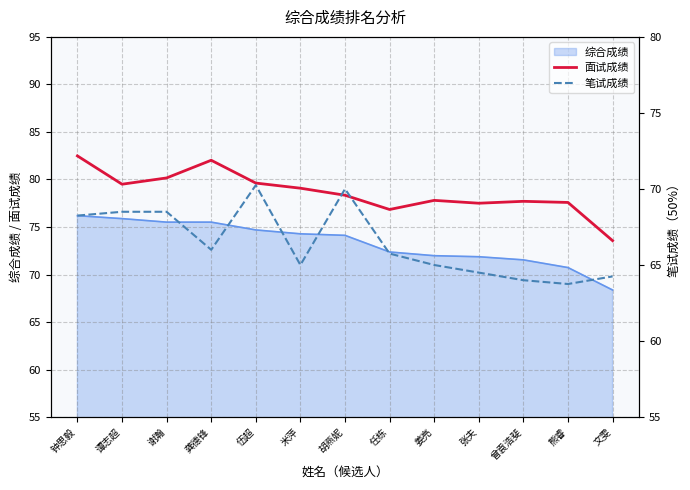

Is it true that 综合成绩 equals 74.1 at 胡燕妮?

True